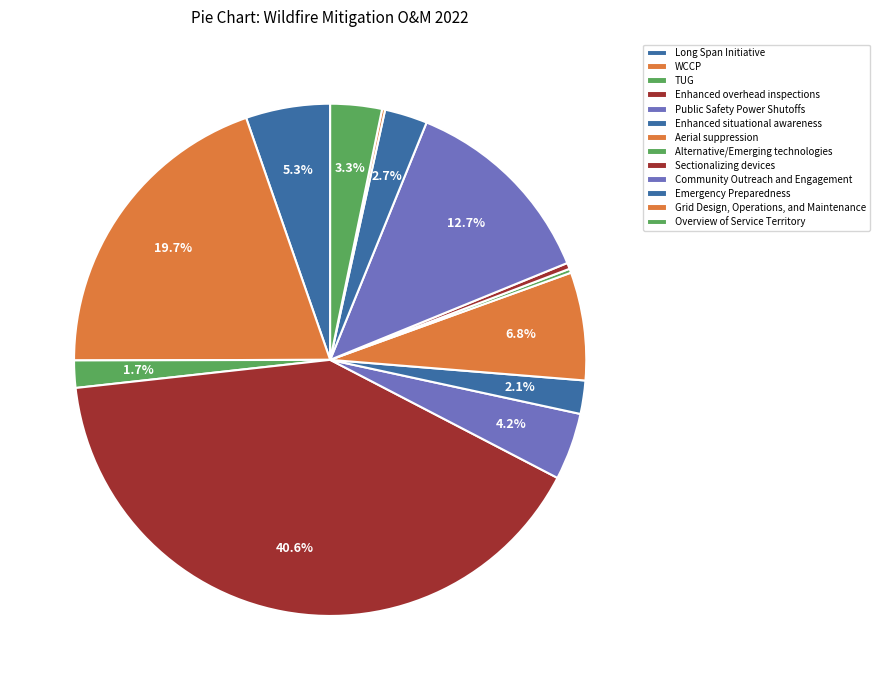

What is the ratio of the value at Overview of Service Territory to the value at WCCP?

0.2